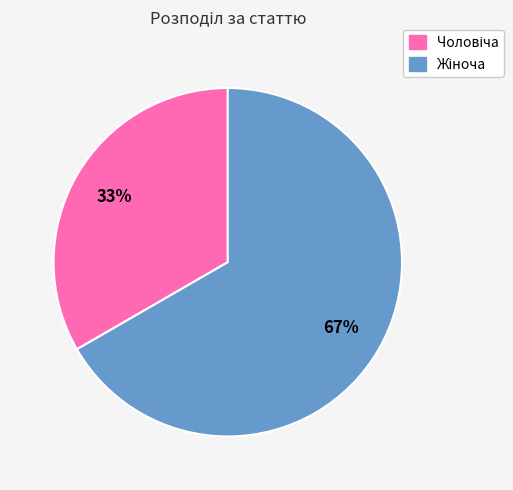

How many slices are in this pie chart?

2